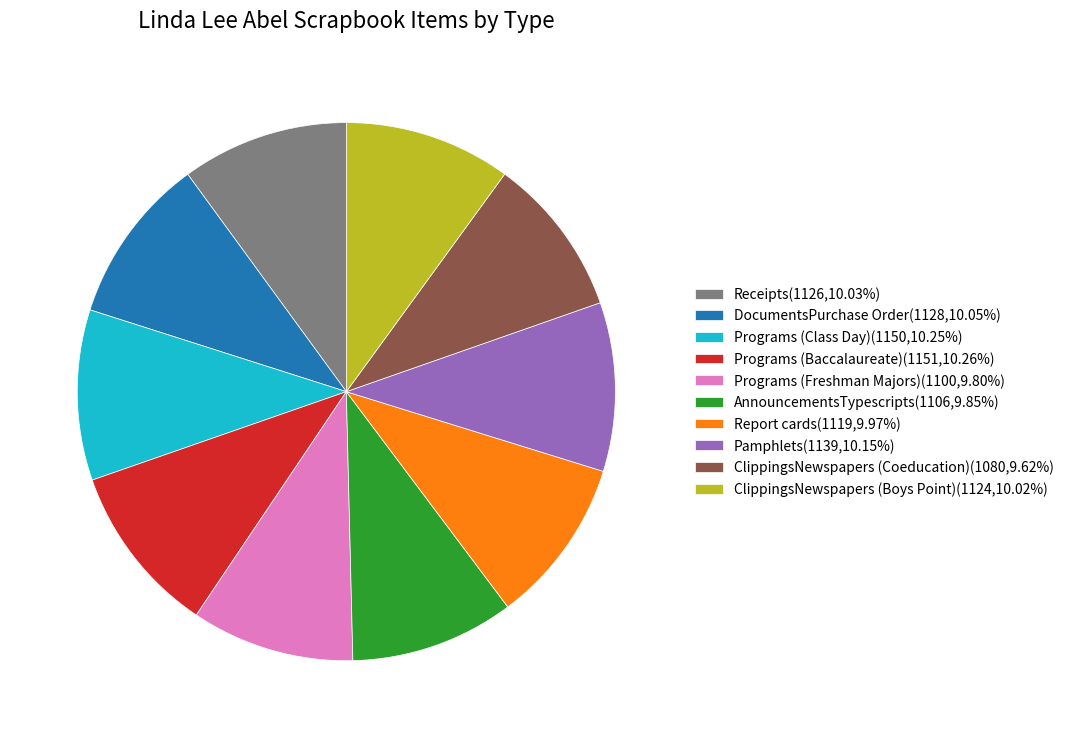

Does Report cards represent more than half of the total?

No